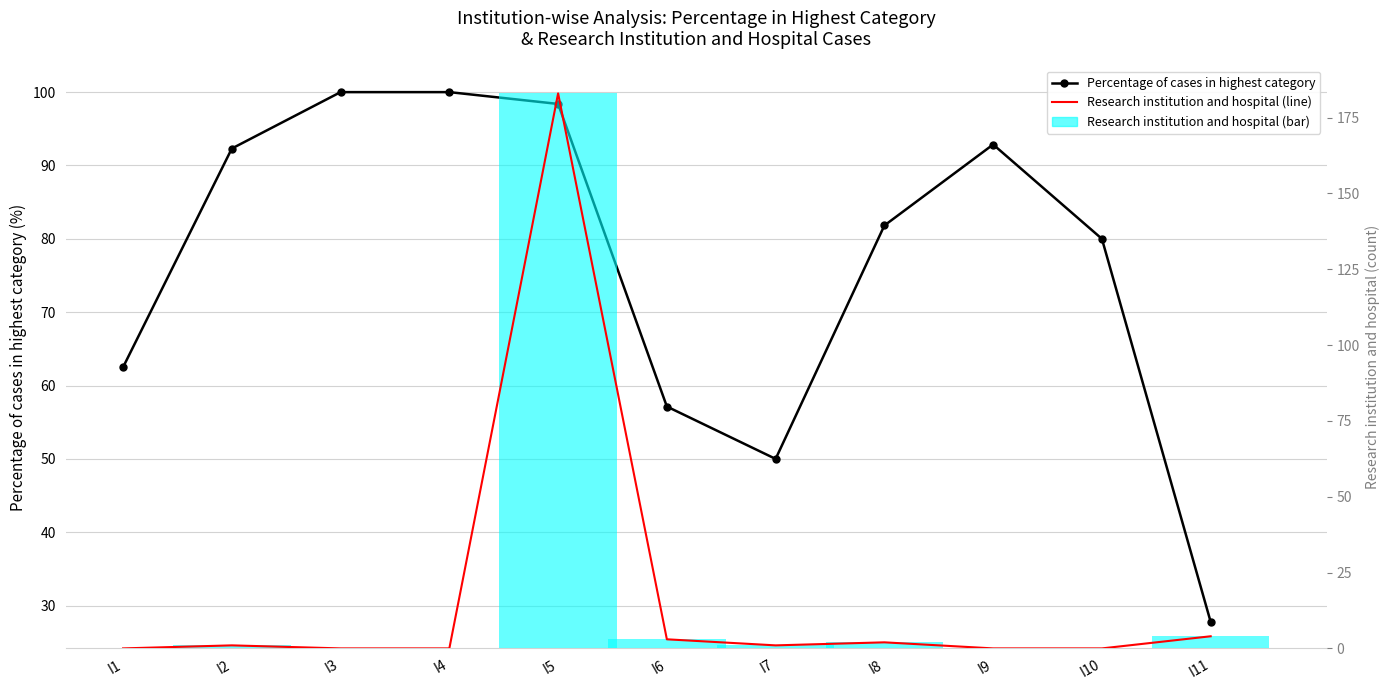

Which category has the lowest value in the Percentage of cases in highest category series?

I11